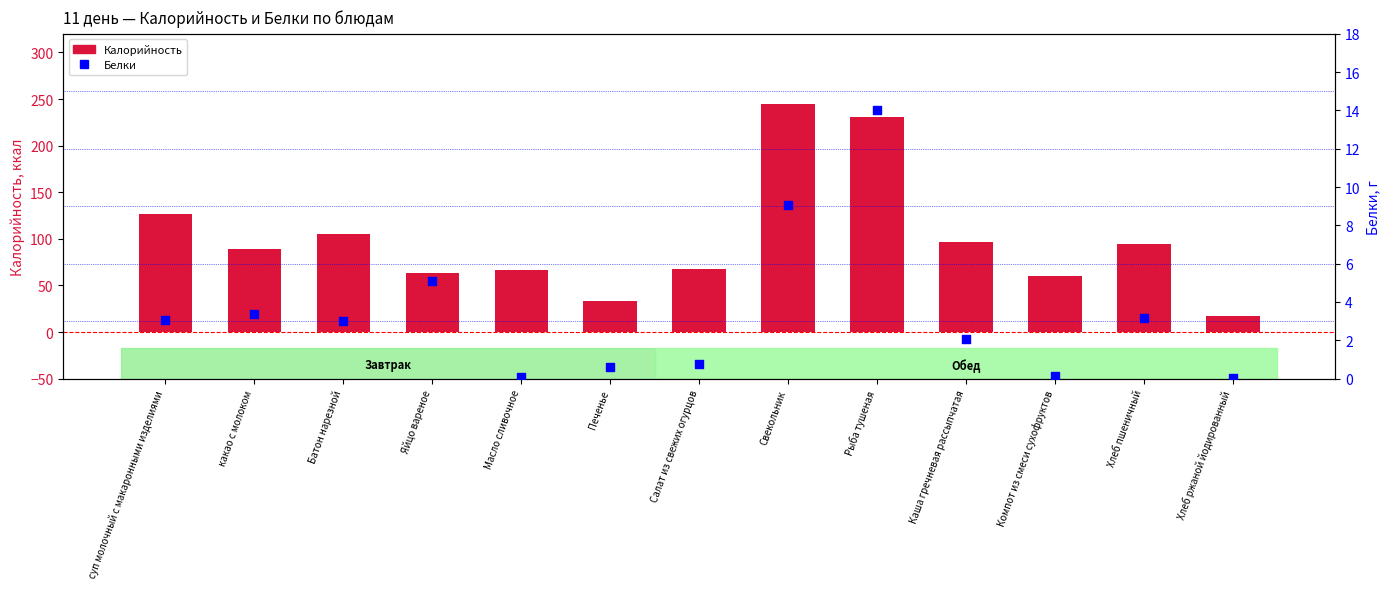

What are all the series names shown in the legend?

Калорийность, Белки